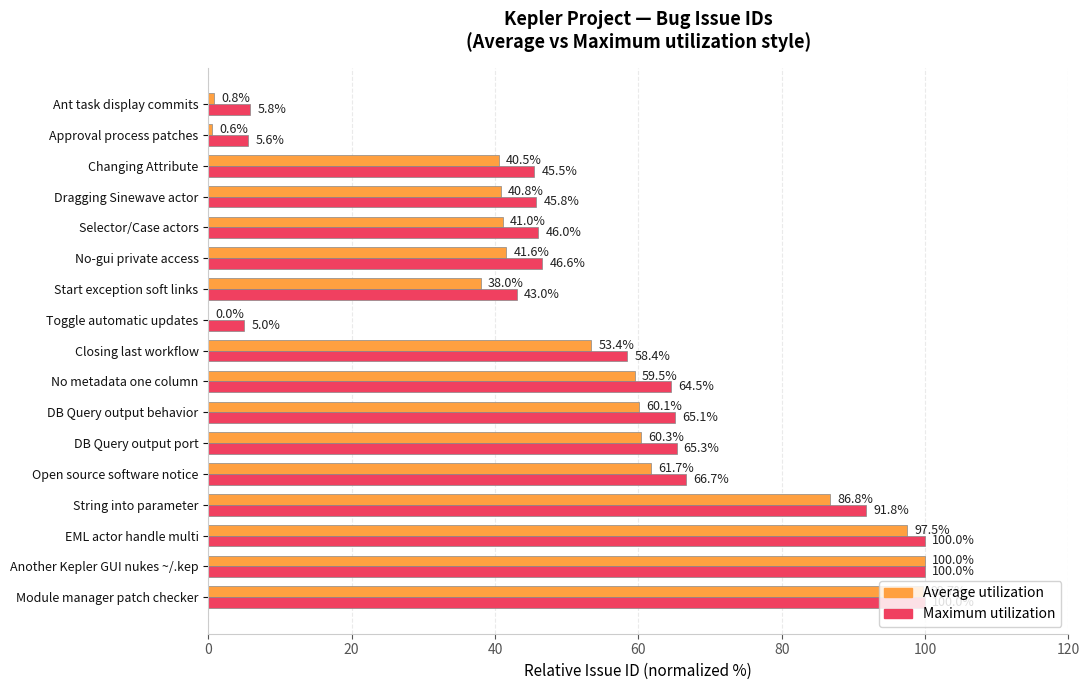

At which category is the sum across all series the highest?

Another Kepler GUI nukes ~/.kep